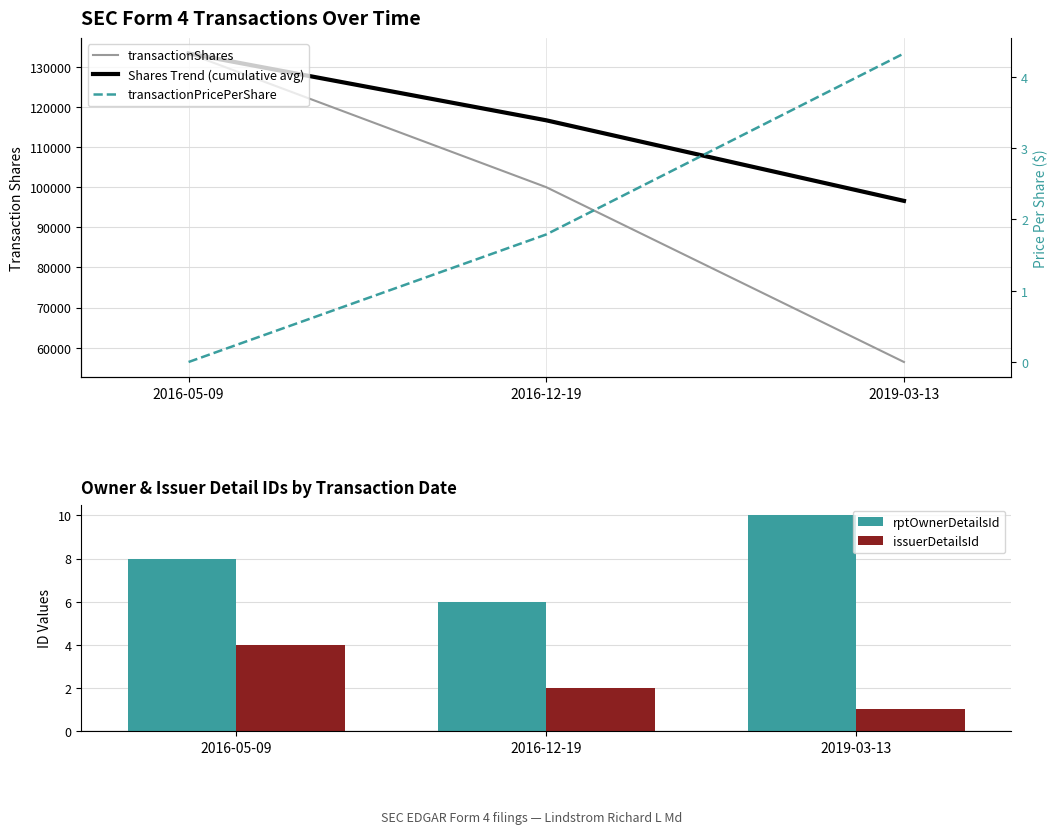

Which series has the largest range (max minus min)?

transactionShares